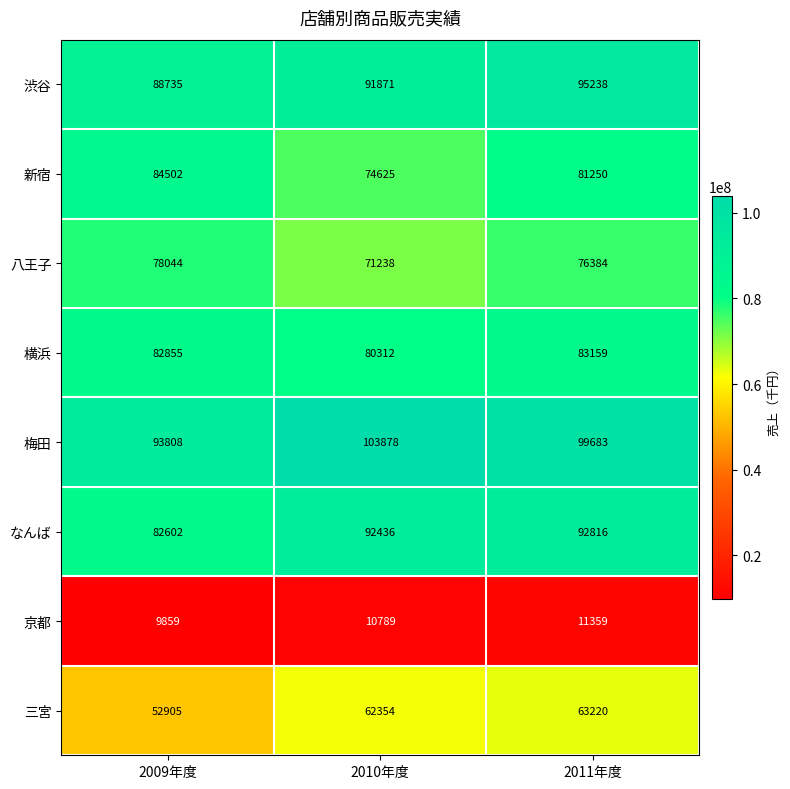

What is the total value across all series at 2011年度?

603109000